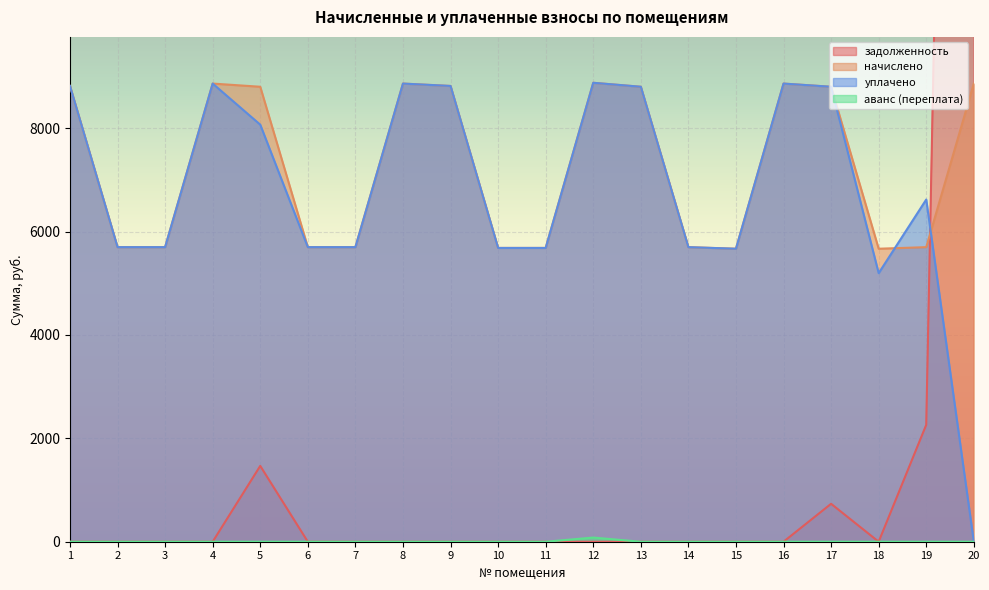

Which series has the widest spread of values?

задолженность